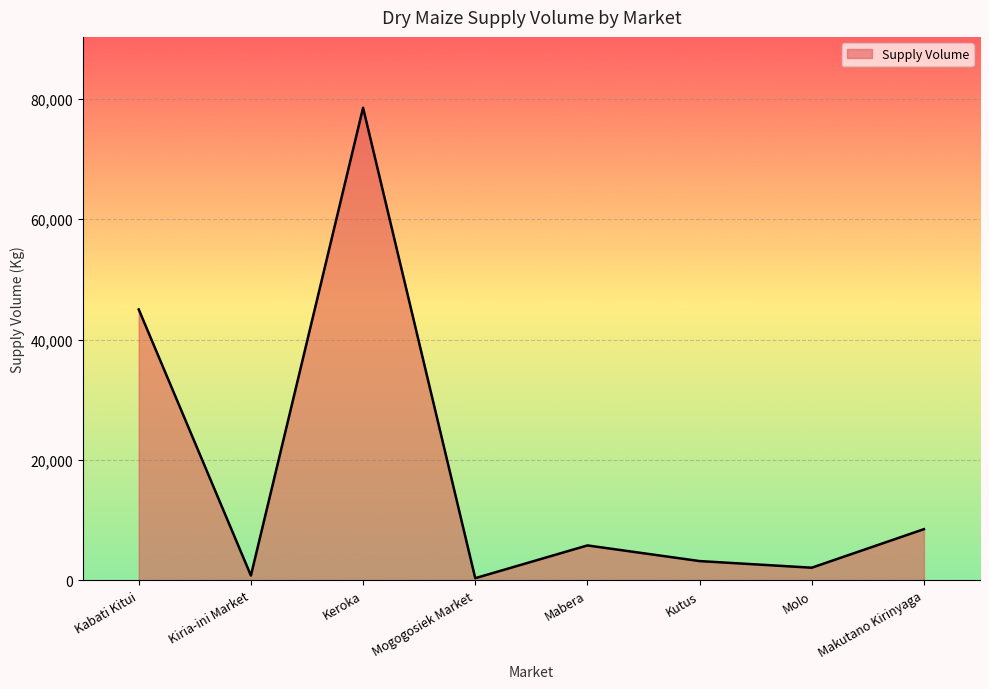

At which category does the data reach its first local peak?

Keroka